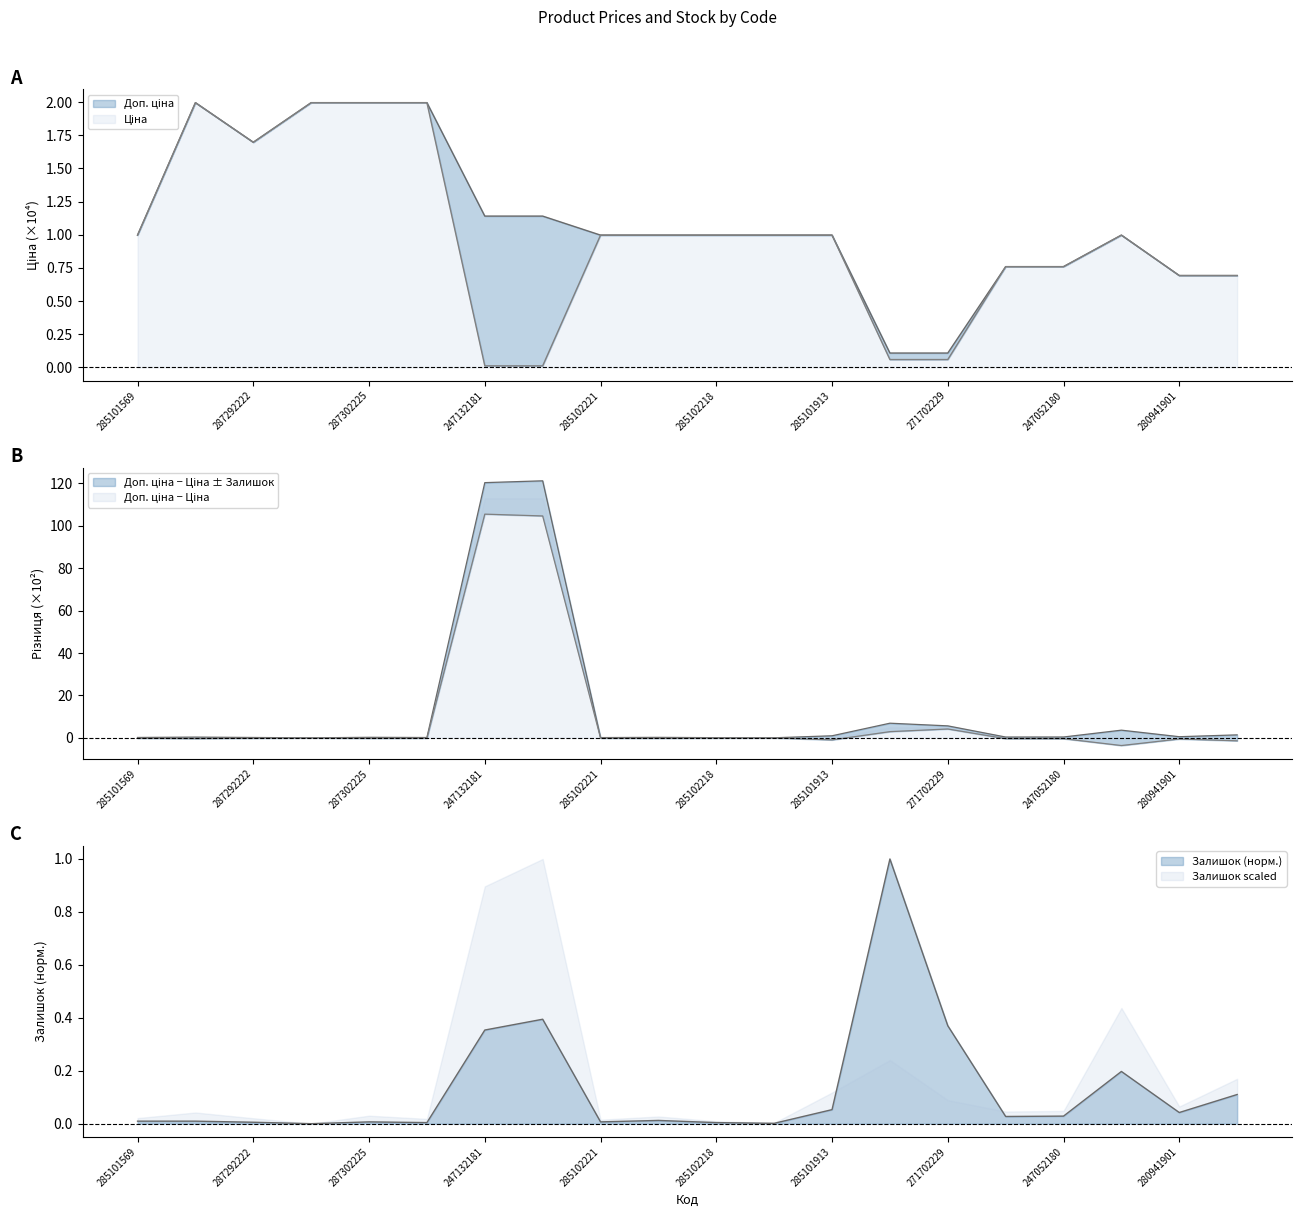

What is the sum of the Доп. ціна values at 285102218 and 287302226?

3.0